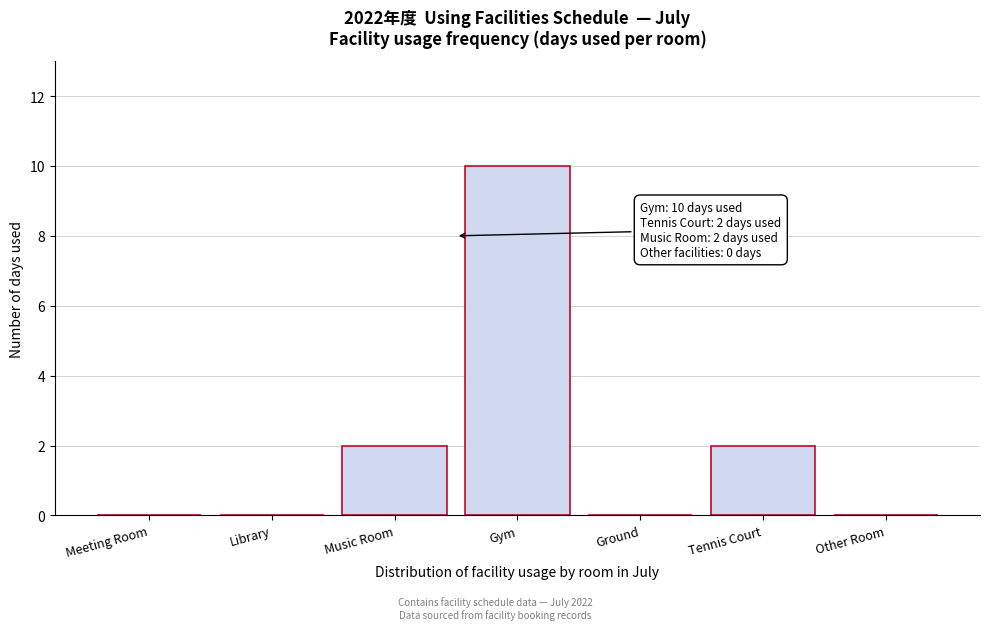

Reading left to right, list all the values displayed in this chart.

Meeting Room=0	Library=0	Music Room=2	Gym=10	Ground=0	Tennis Court=2	Other Room=0